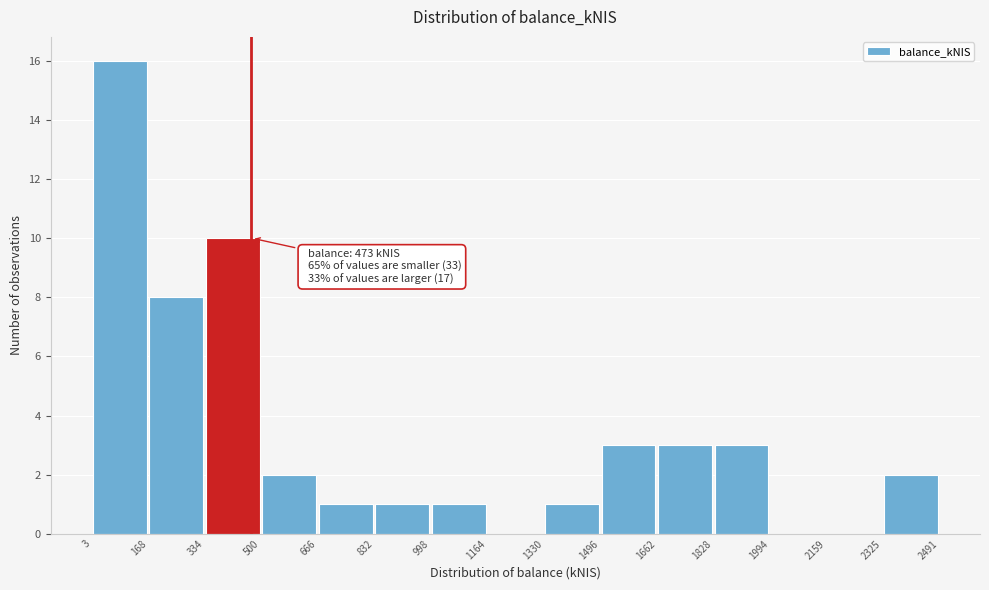

Over which range of the x-axis is the bar tallest?

3 to 168